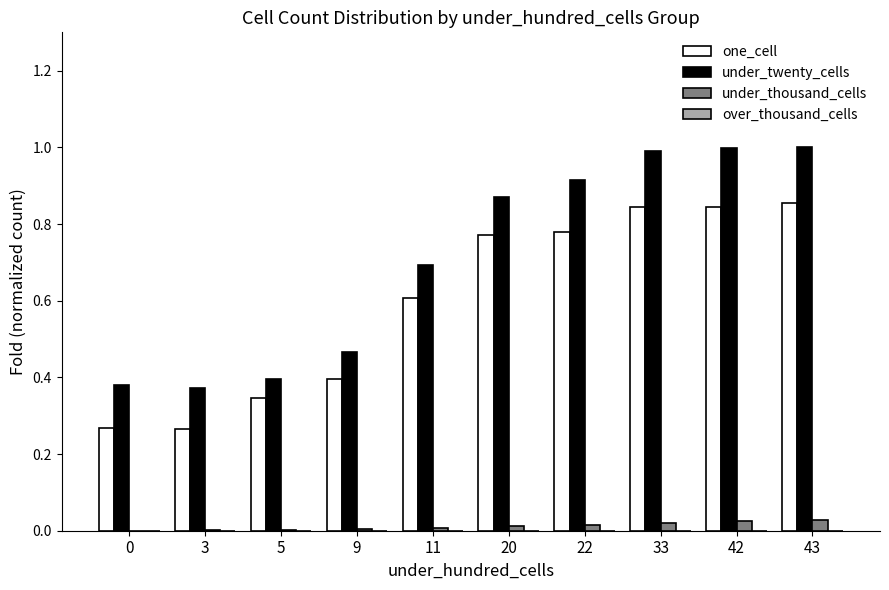

What is the sum of all one_cell values?

6.0